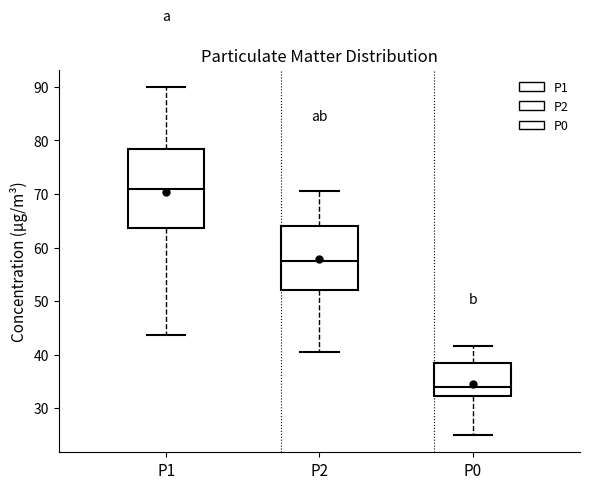

Which box is the tallest, from its lower edge to its upper edge?

P1